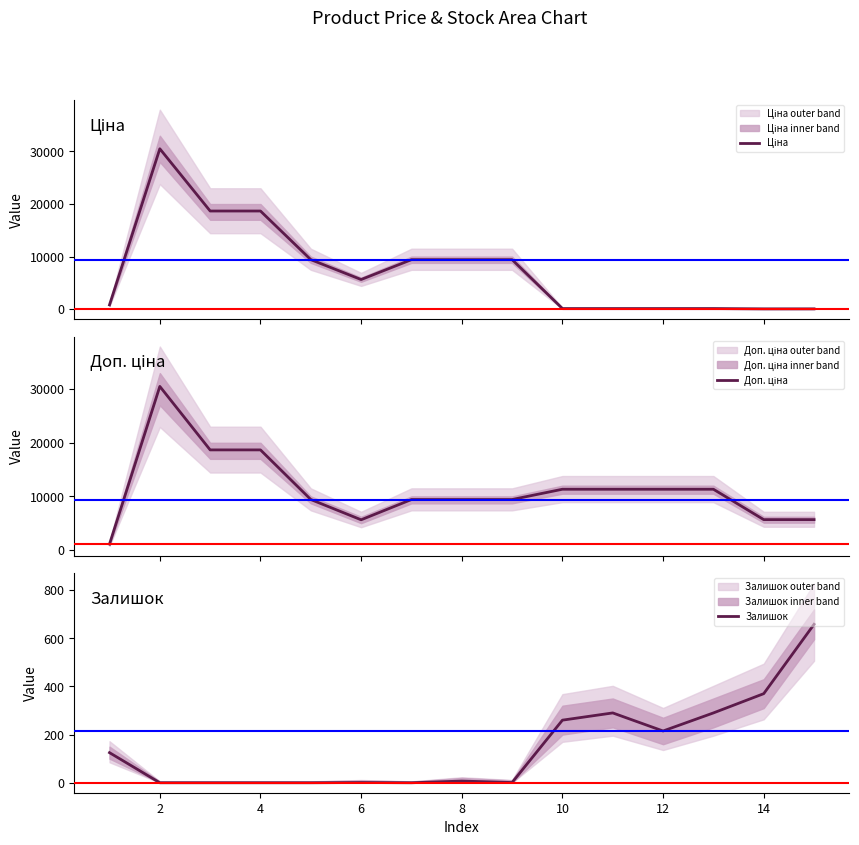

What is the difference between the maximum and minimum values in the Ціна series?

30455.7